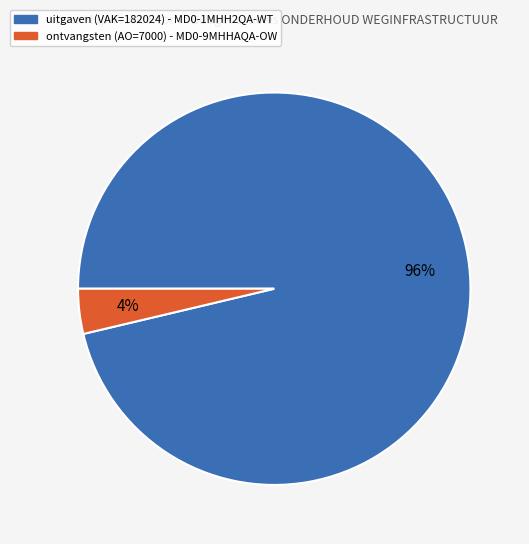

To the nearest percent, what is the average slice percentage?

50%